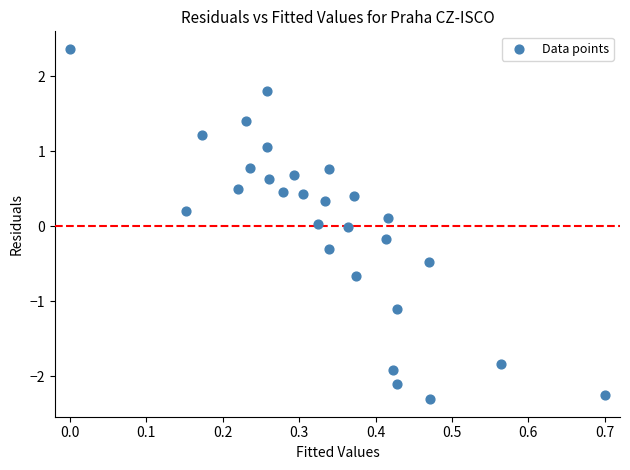

What is the range of Y values (max minus min)?

4.7